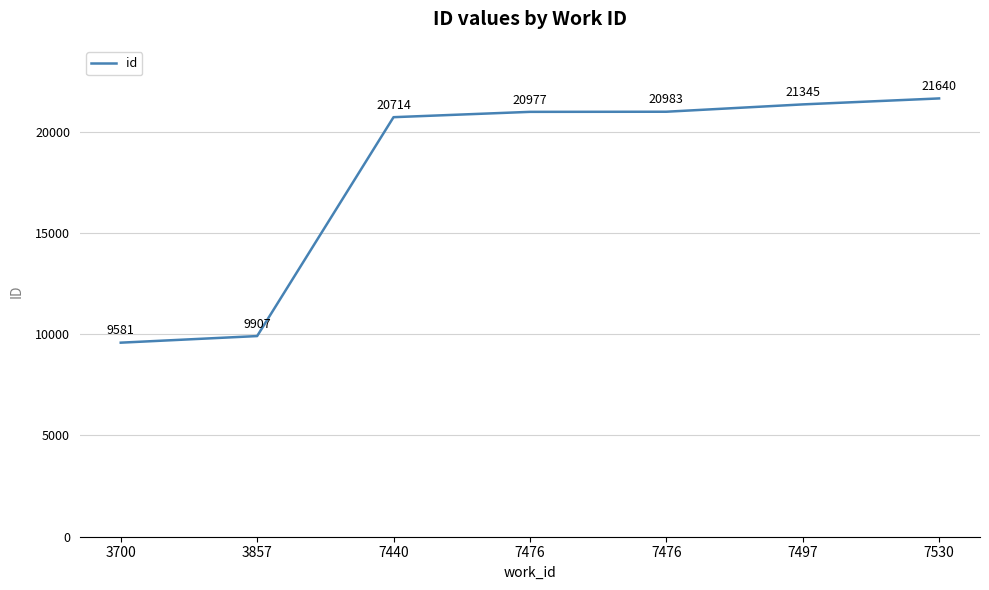

Between 3700 and 7530, which is larger?

7530